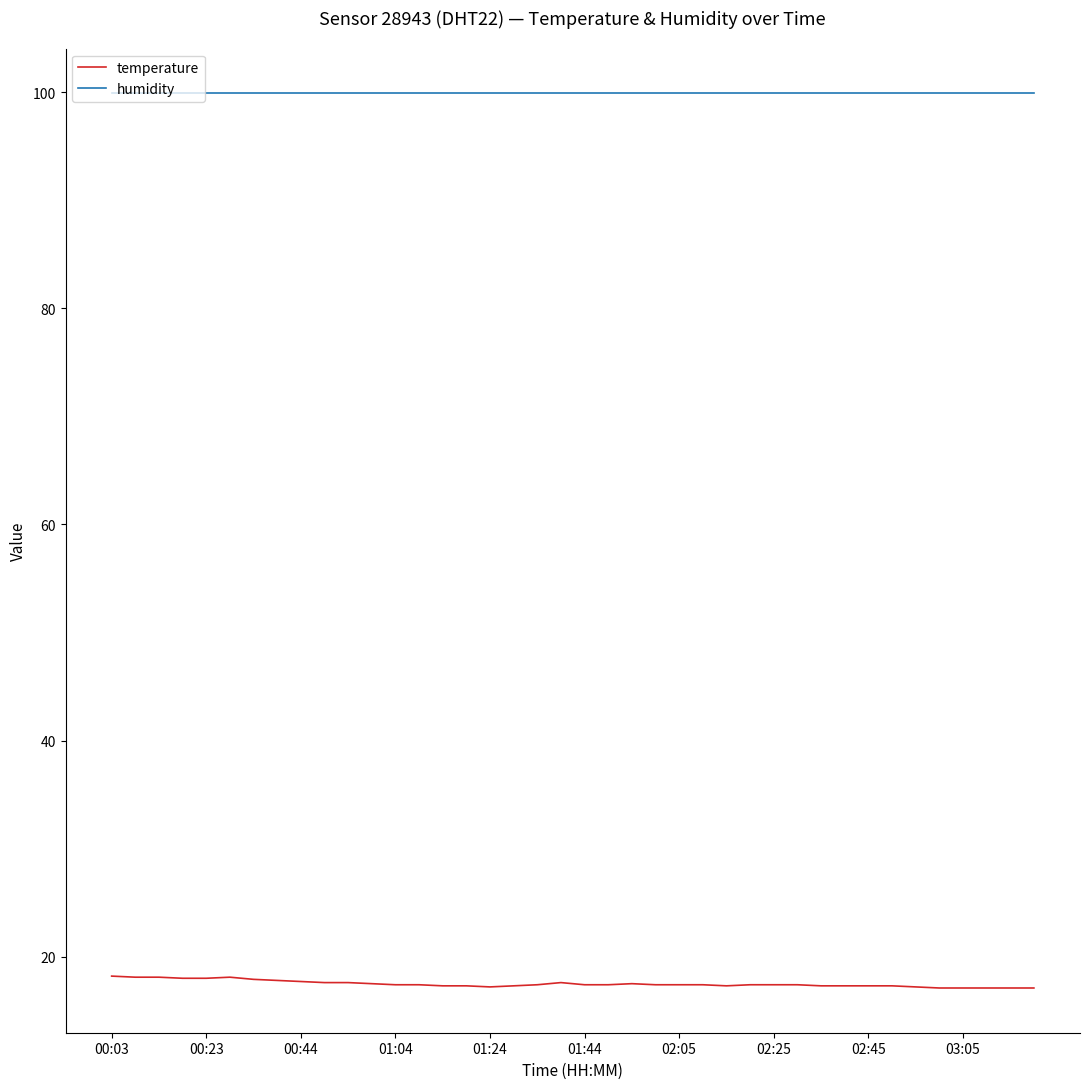

True or false: humidity and temperature intersect in this chart.

False